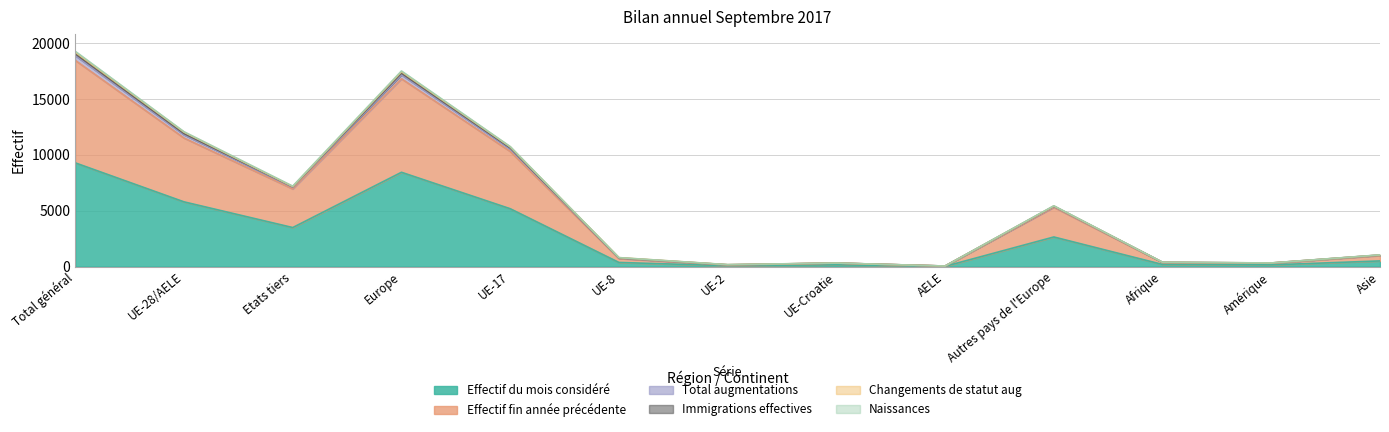

How many interior local peaks does the Effectif du mois considéré series have?

3